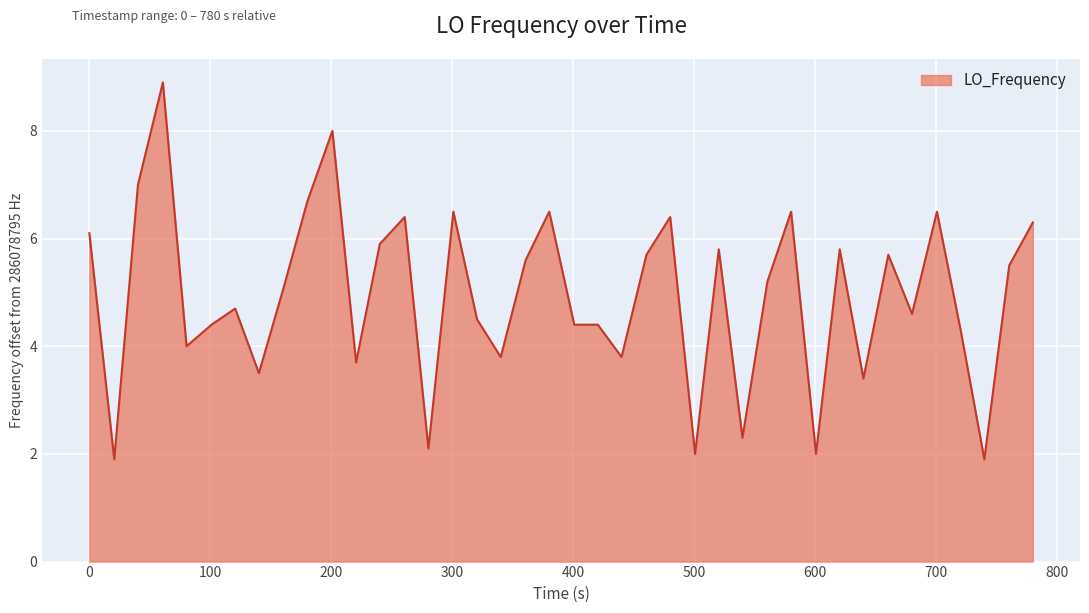

What is the minimum value shown in the chart?

1.9